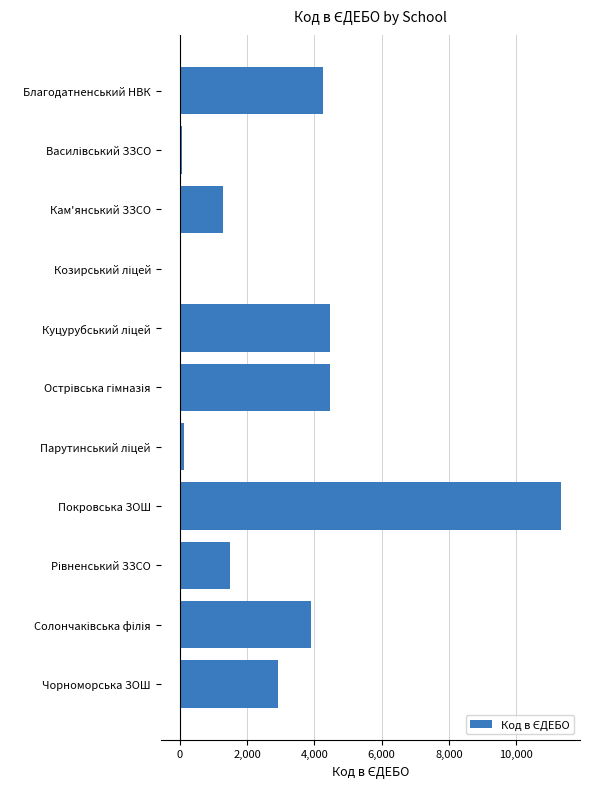

Which category has the highest value across all series?

Покровська ЗОШ